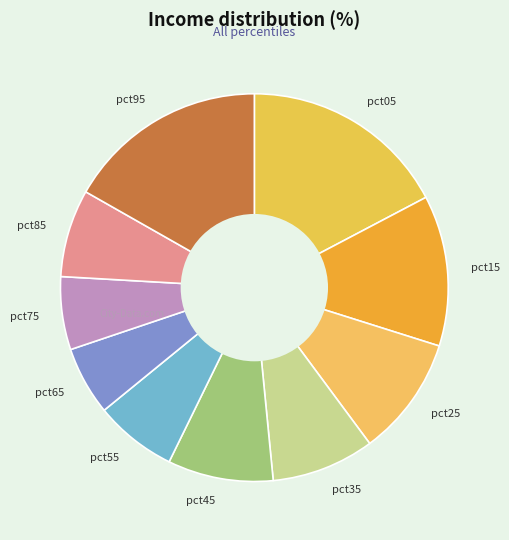

Which has a higher value, pct45 or pct55?

pct45